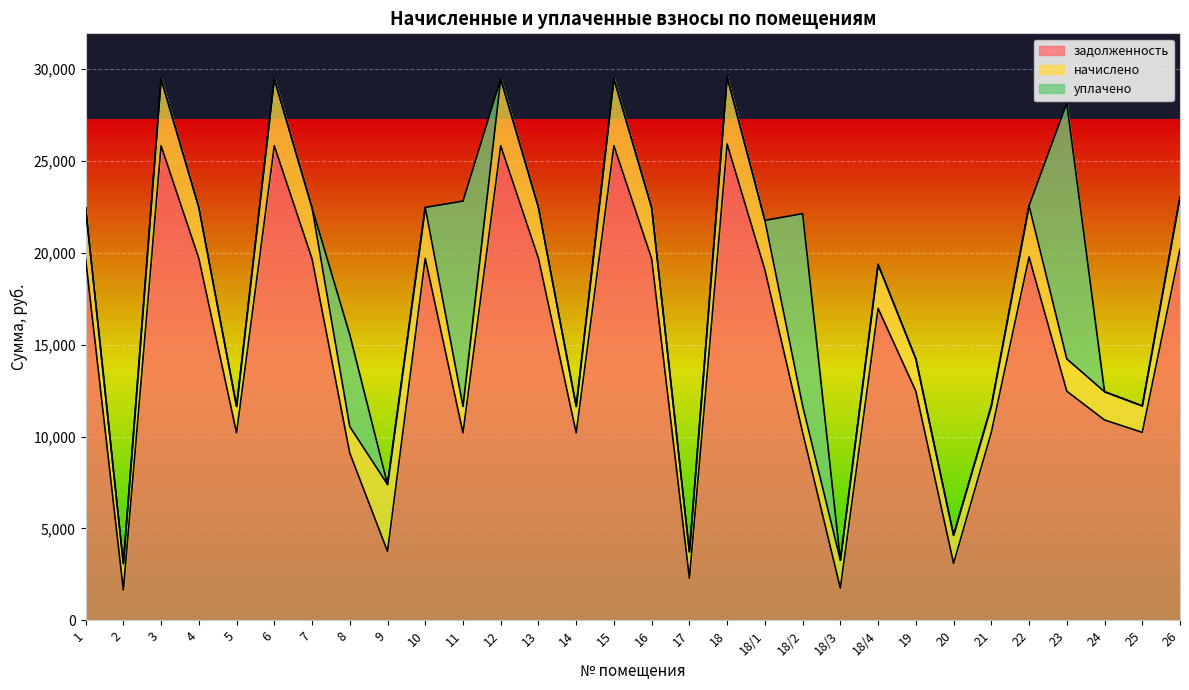

Between which two adjacent categories do уплачено and задолженность first intersect?

10 and 11